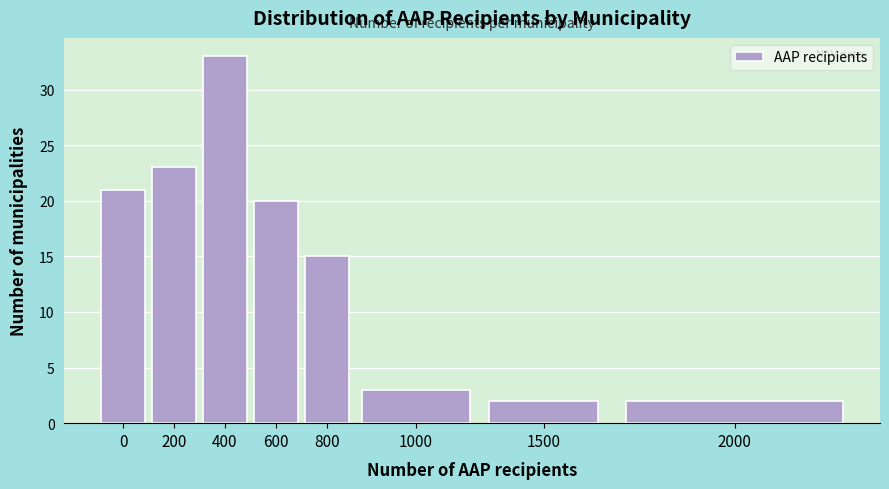

Reading left to right, extract all data points from this chart.

0=21	200=23	400=33	600=20	800=15	1000=3	1500=2	2000=2